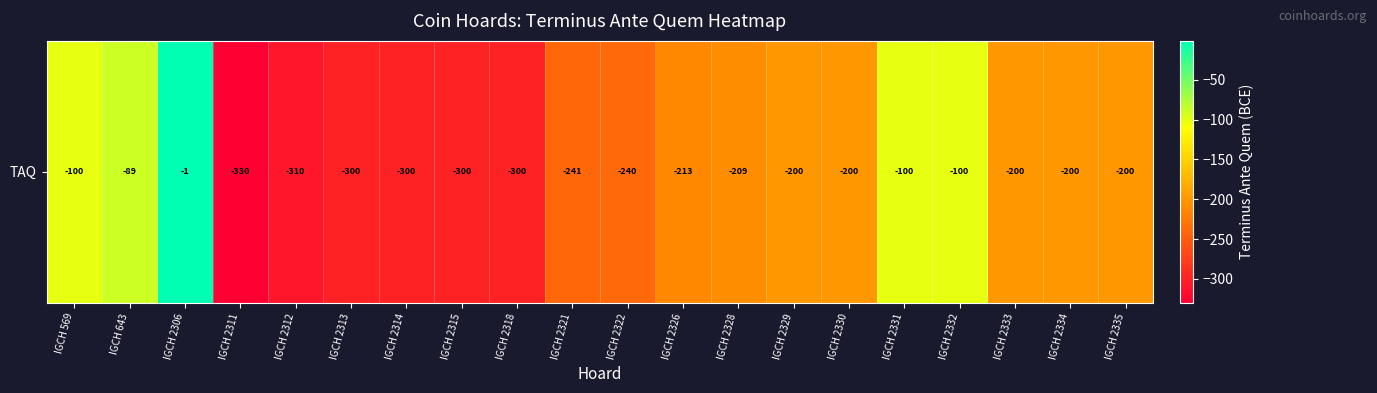

True or false: the data shows -200 at IGCH 2333.

True